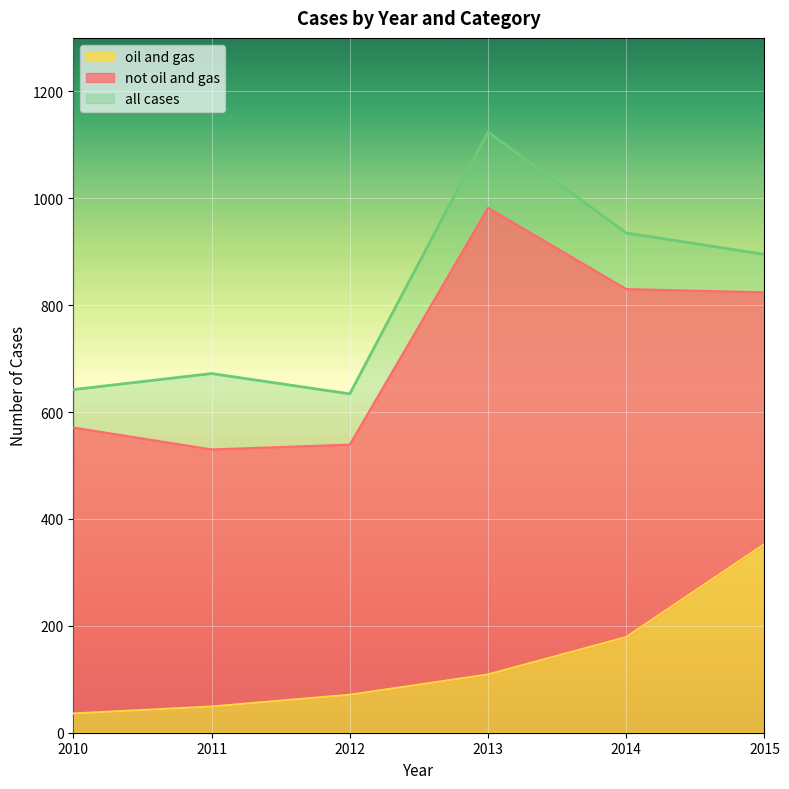

At which label is all cases closest to 879?

2015